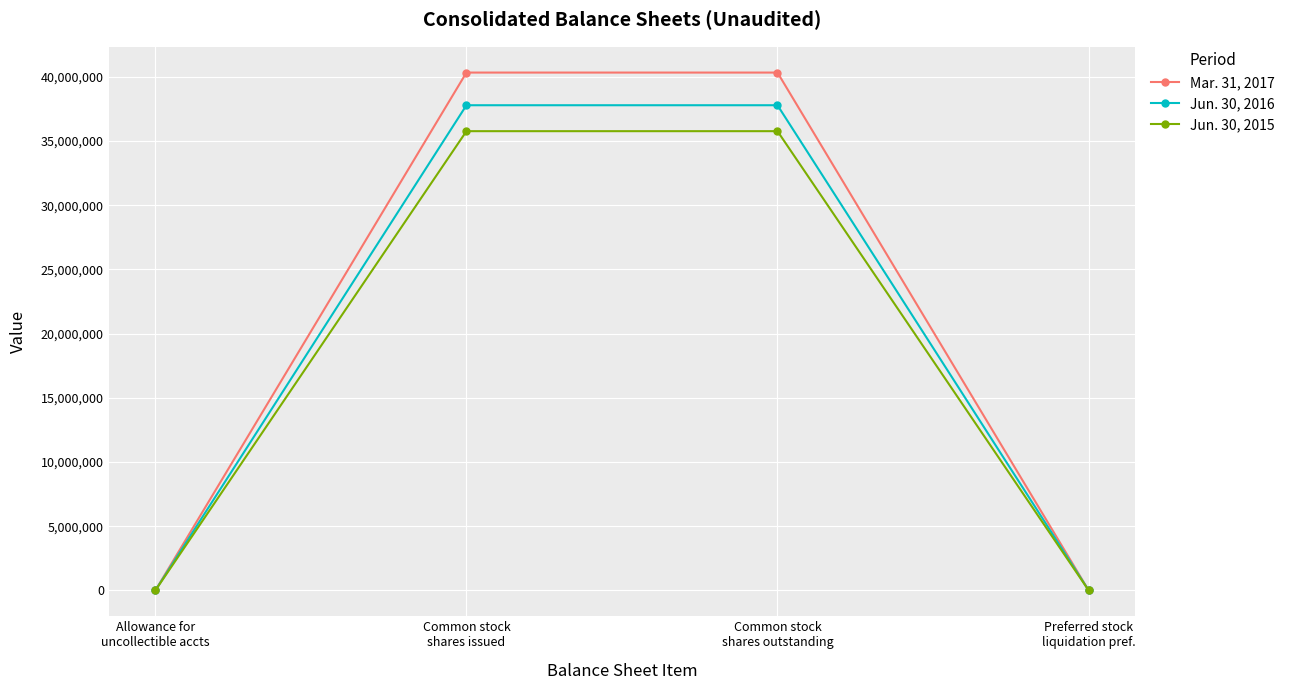

Which series has the largest total across all categories?

Mar. 31, 2017